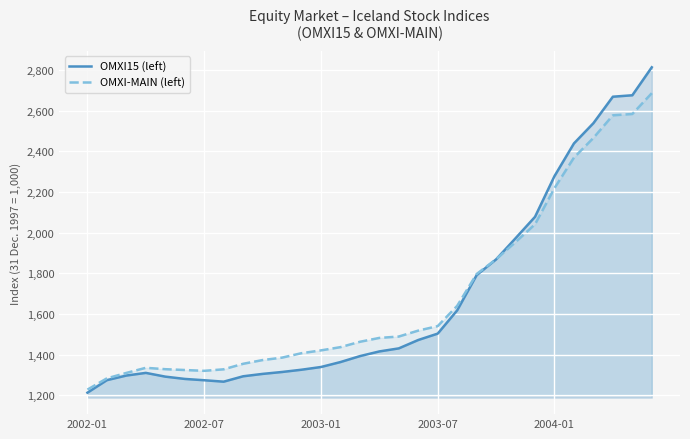

Reading left to right, list all the values displayed in this chart.

OMXI15 (left): 1213.6	1275.2	1297.8	1310.8	1292.5	1281.2	1274.7	1267.7	1294.1	1305.8	1315.3	1326.4	1339.7	1364.0	1393.2	1416.3	1431.3	1472.5	1503.8	1618.2	1791.1	1868.6	1972.5	2077.7	2277.7	2438.4	2537.8	2667.9	2675.0	2812.5
OMXI-MAIN (left): 1228.7	1284.0	1310.6	1335.8	1329.0	1324.9	1321.0	1328.4	1355.5	1373.8	1385.8	1407.6	1421.4	1437.3	1463.6	1482.7	1489.5	1518.6	1540.8	1640.2	1796.7	1869.3	1953.6	2041.0	2218.6	2368.5	2465.2	2576.4	2582.8	2685.2